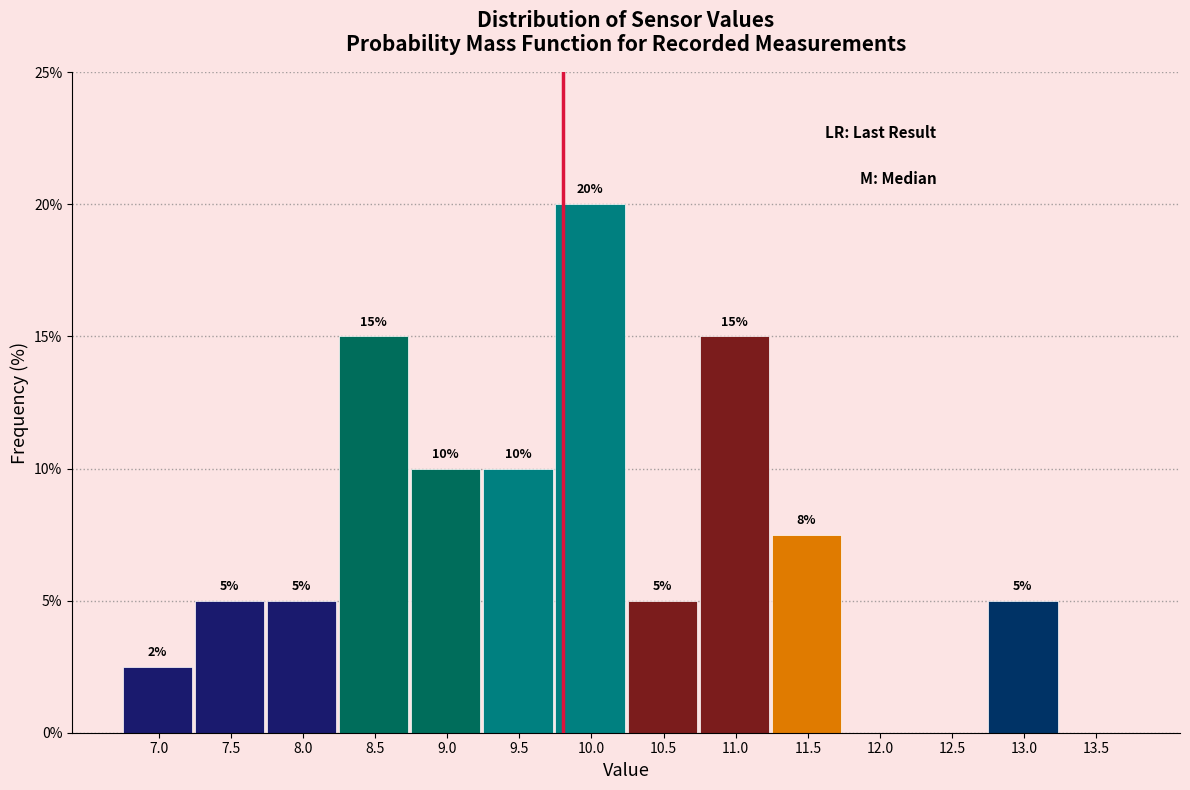

Is it true that the value at 13.0 is 7.7?

False